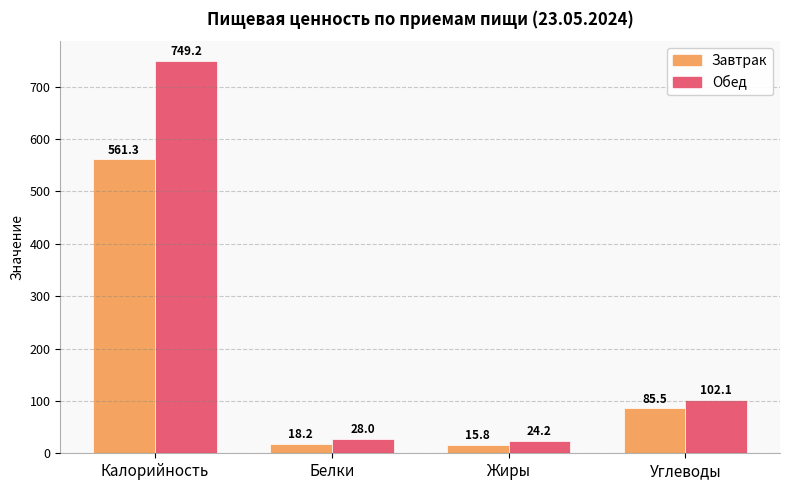

What is the smallest value displayed?

15.8